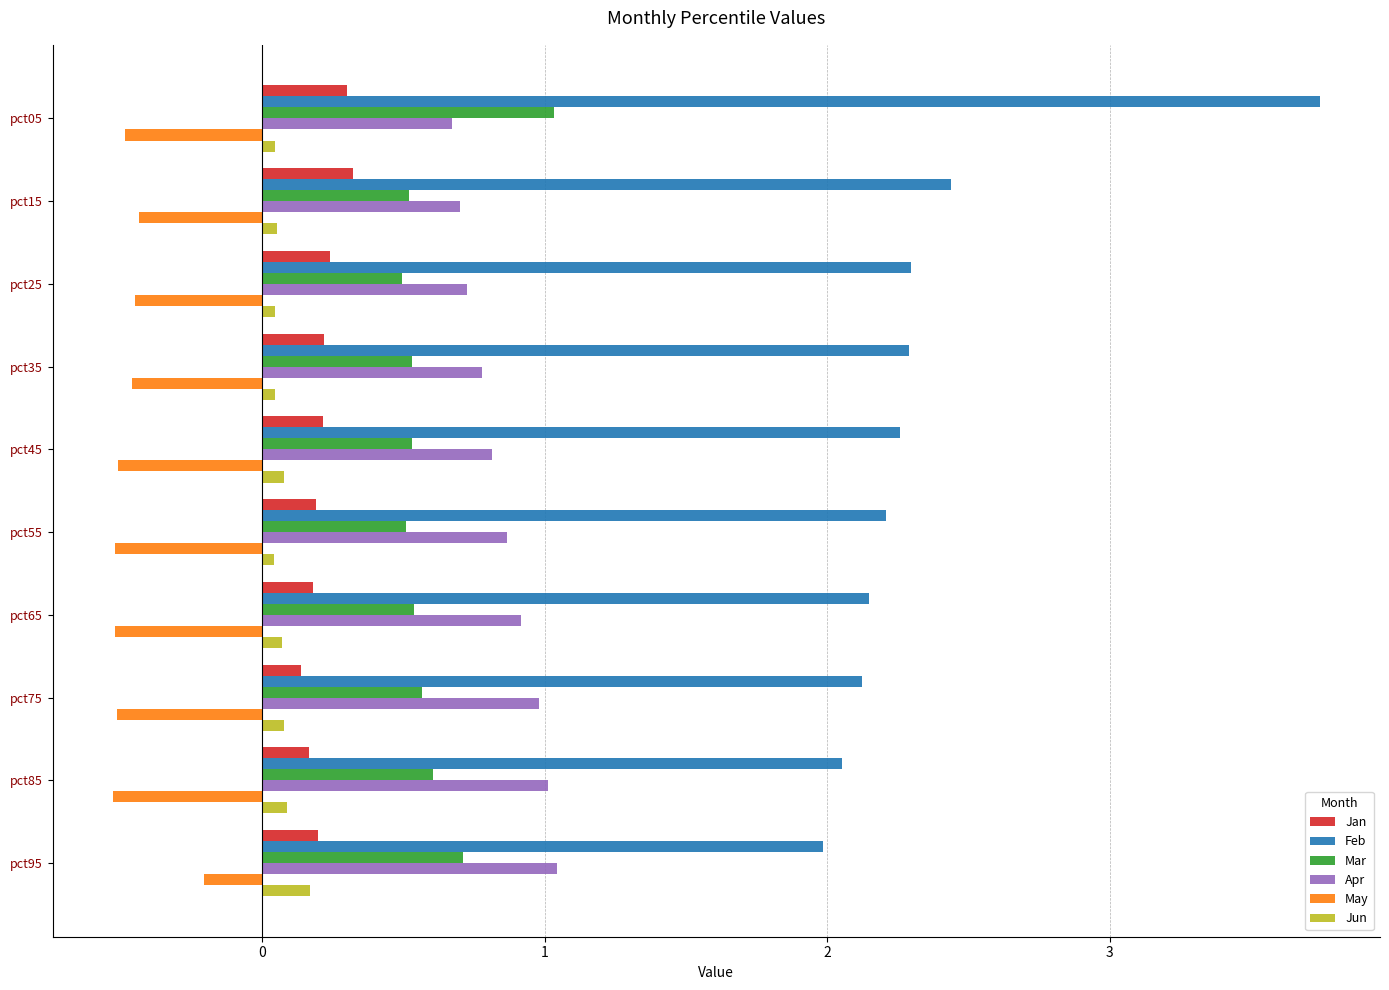

Is it true that Jan equals 0.2 at pct95?

True